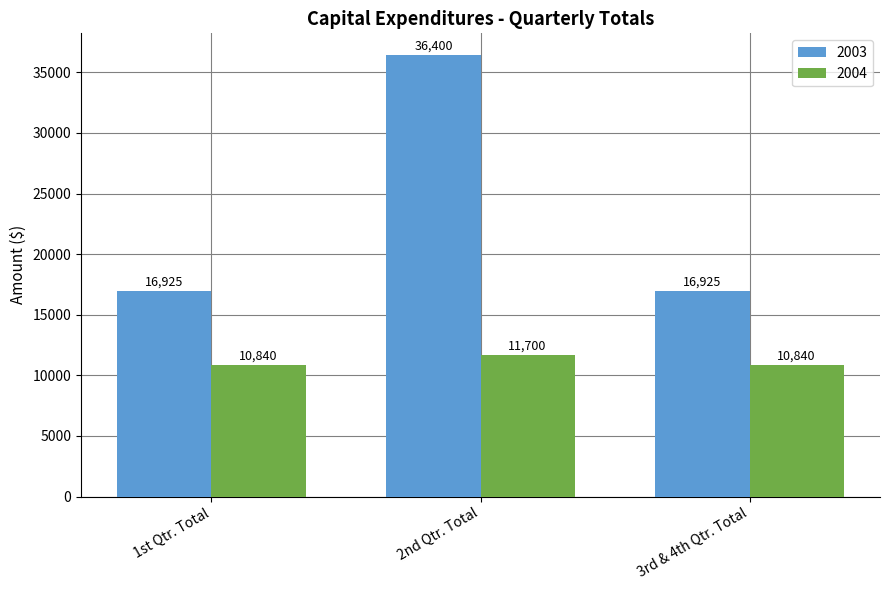

Count the number of data series in this chart.

2